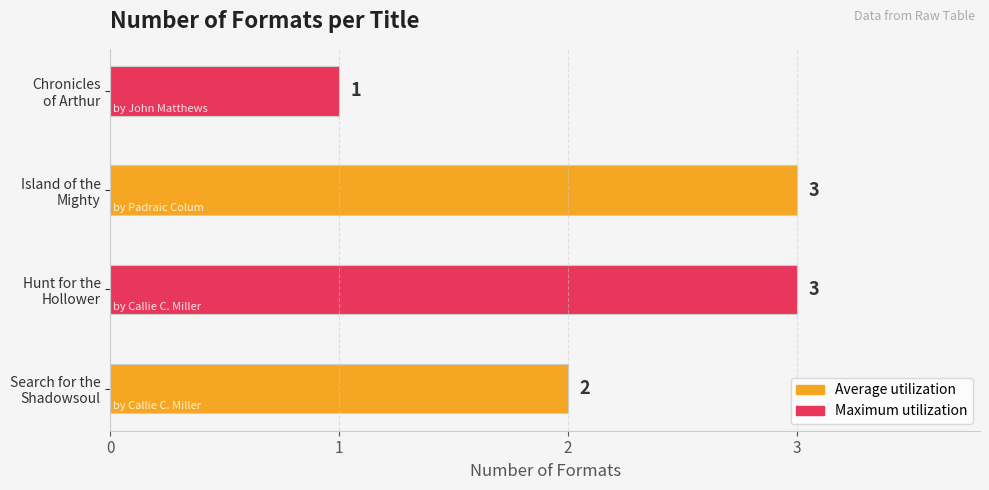

Count the values in the range 2 to 3.

3